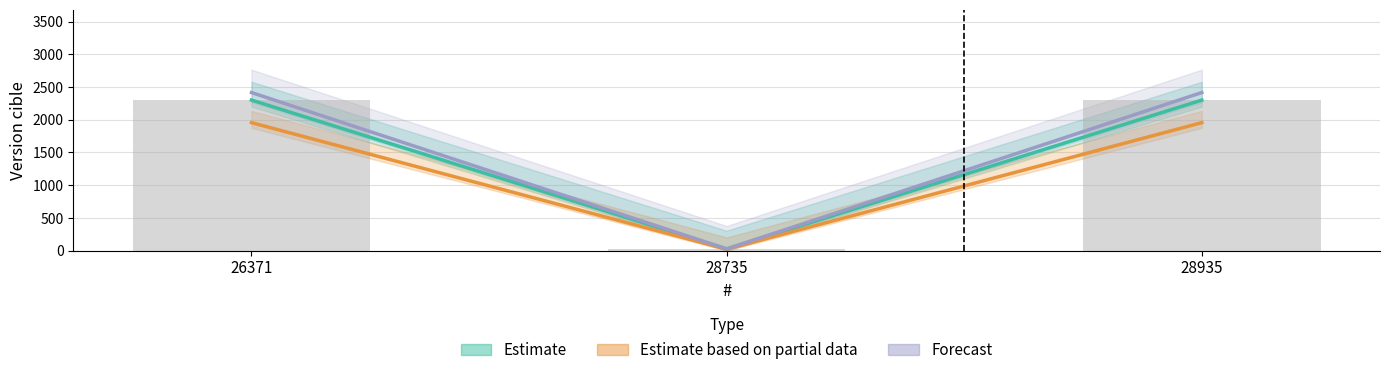

What is the greatest value displayed?

2301